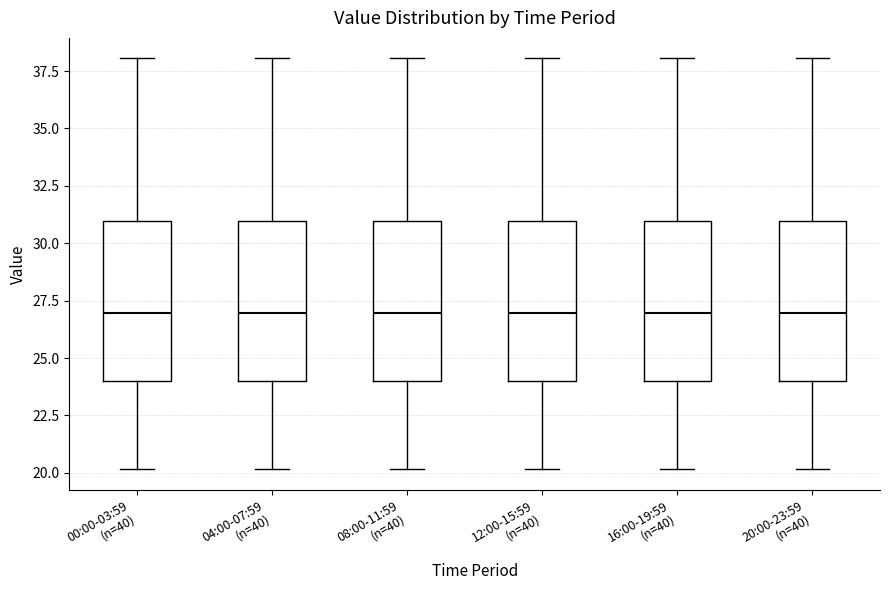

Where does the lower whisker of the box for 12:00-15:59 (n=40) end on the y-axis? The values are not printed on the chart, so give them approximately, as read against the axis.

20